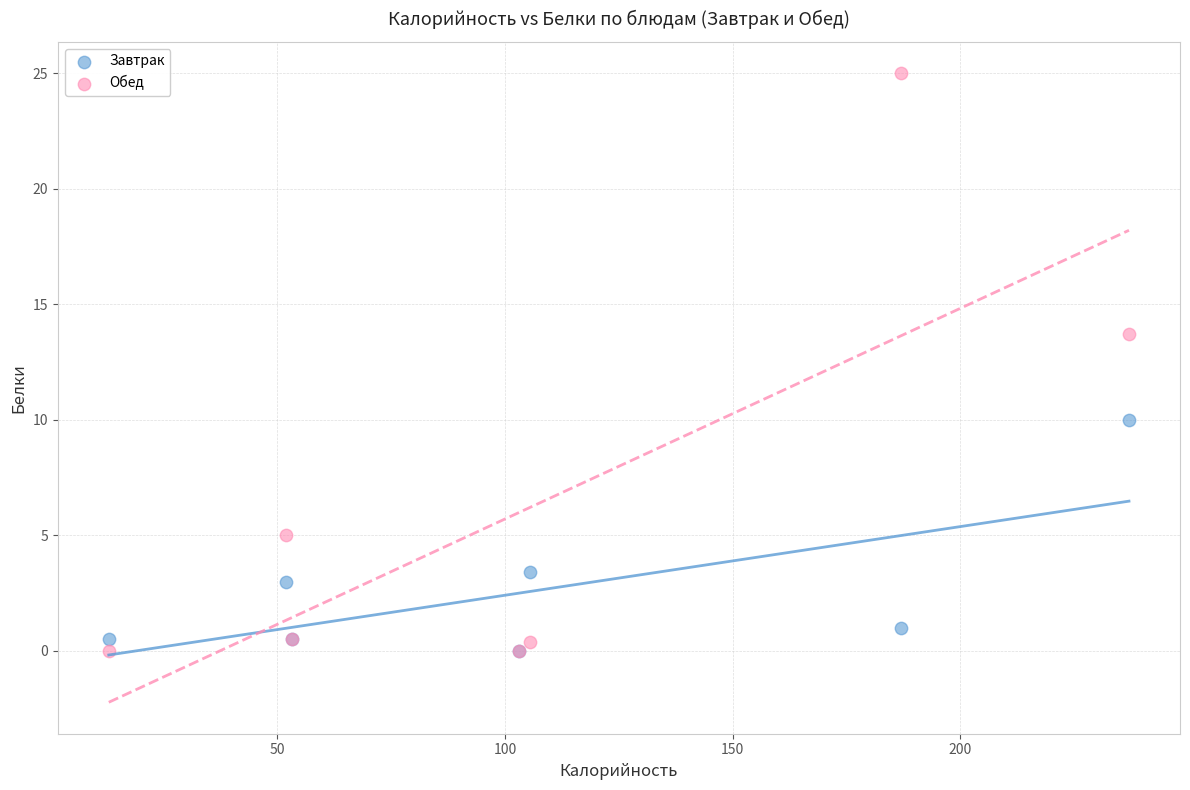

Which series has the widest spread of Y values?

Обед